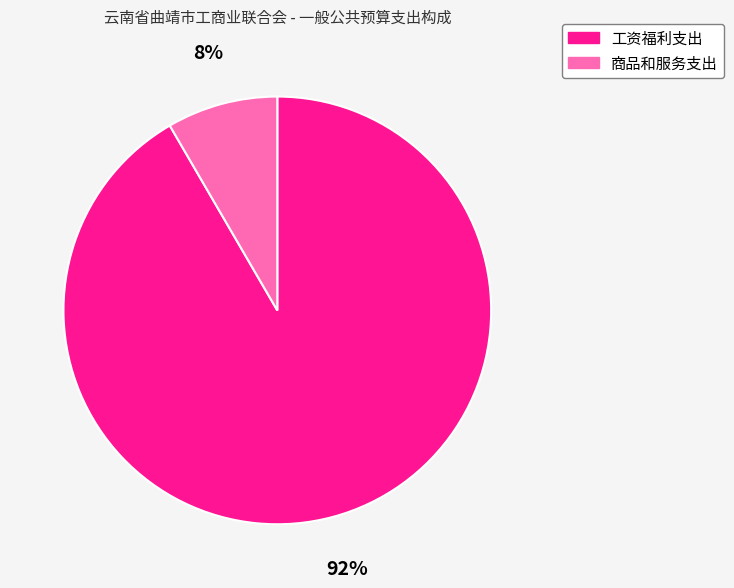

Is there any slice that represents more than half of the pie?

Yes